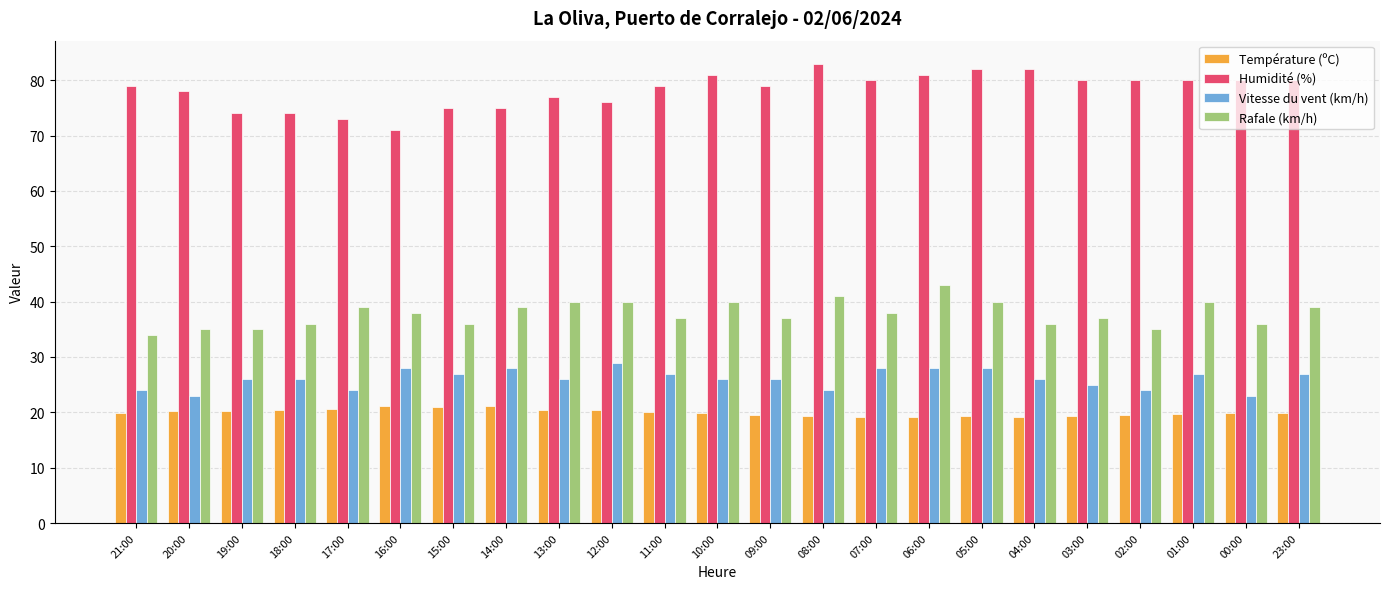

List the series in order of their peak value, highest first.

Humidité (%), Rafale (km/h), Vitesse du vent (km/h), Température (ºC)